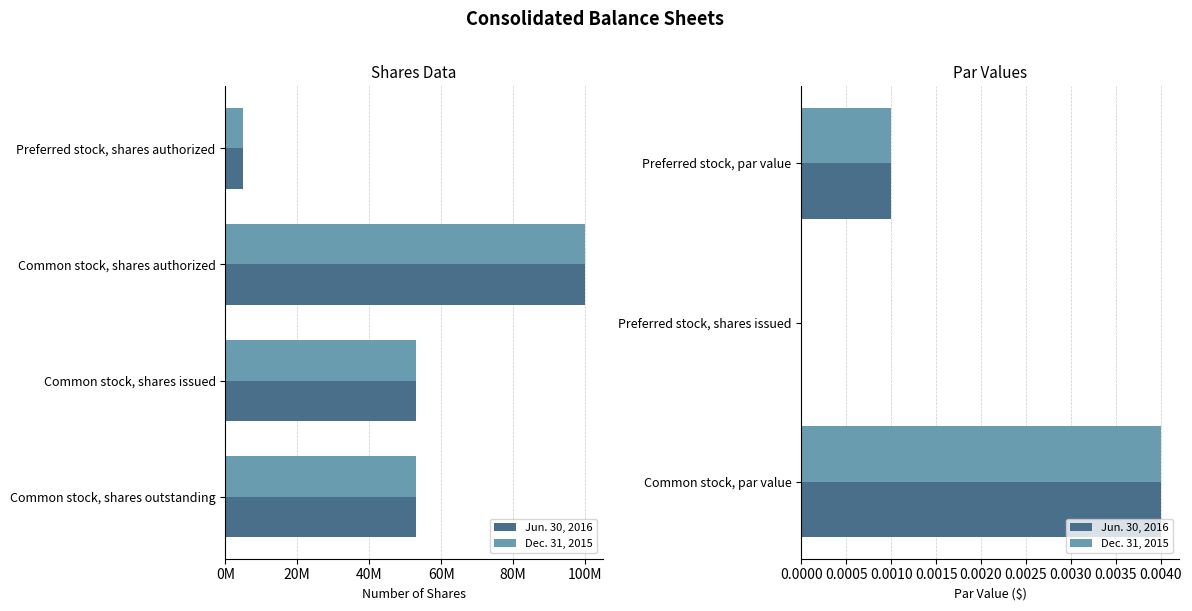

How many groups of bars are there?

3